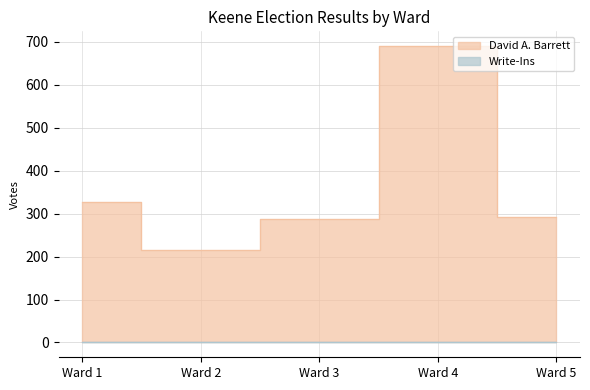

Which series has the largest total across all categories?

David A. Barrett